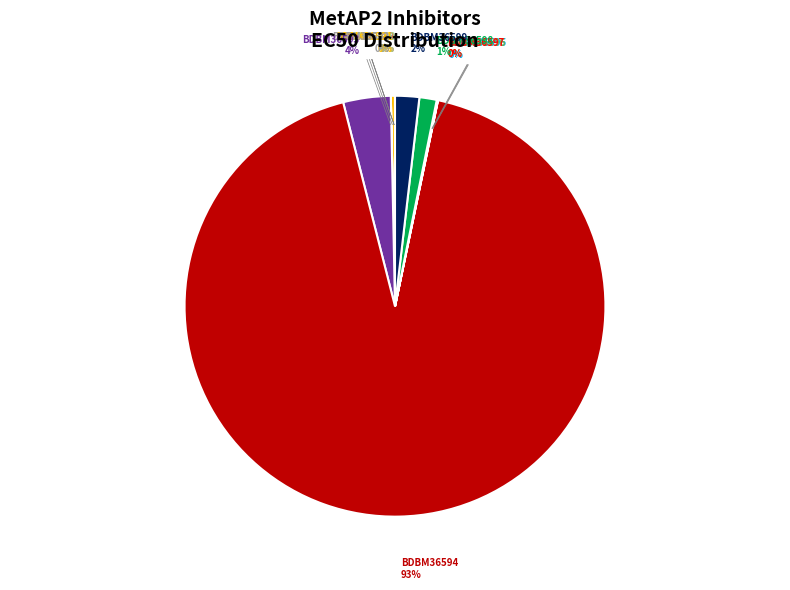

Is there any slice that represents more than half of the pie?

Yes